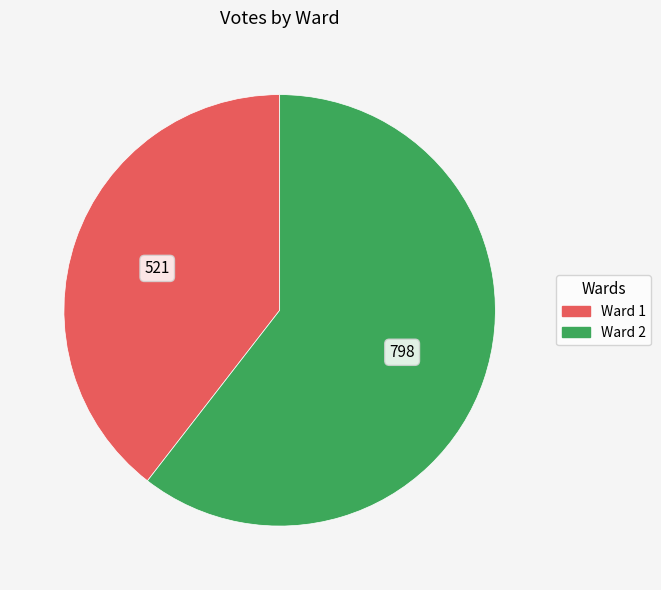

Is Ward 2 the majority of the pie?

Yes